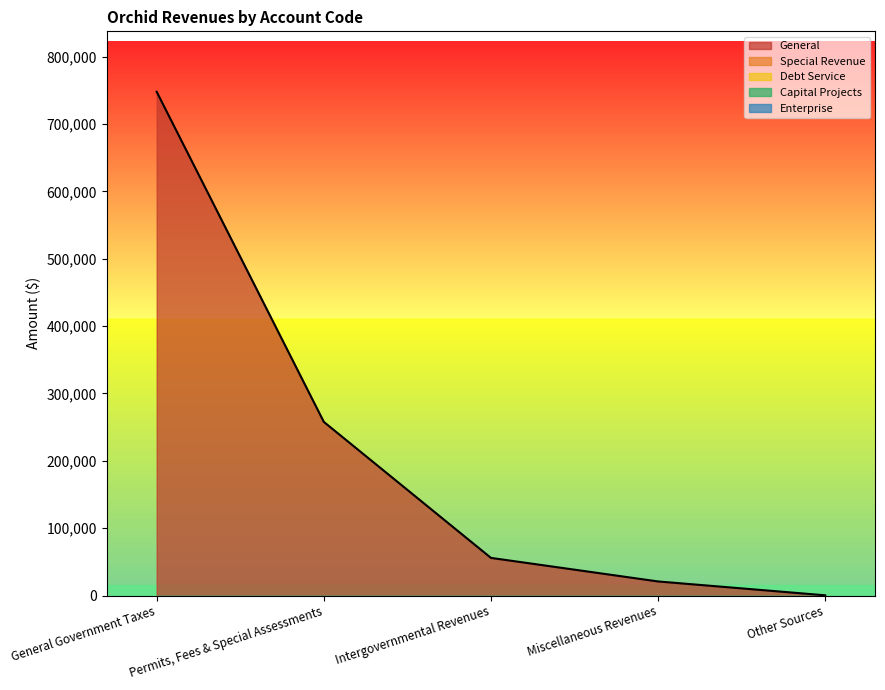

What position from the left is Other Sources?

5